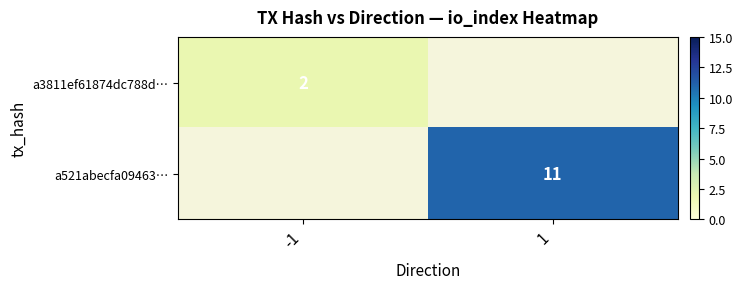

Which has a higher value, 1 or -1?

-1